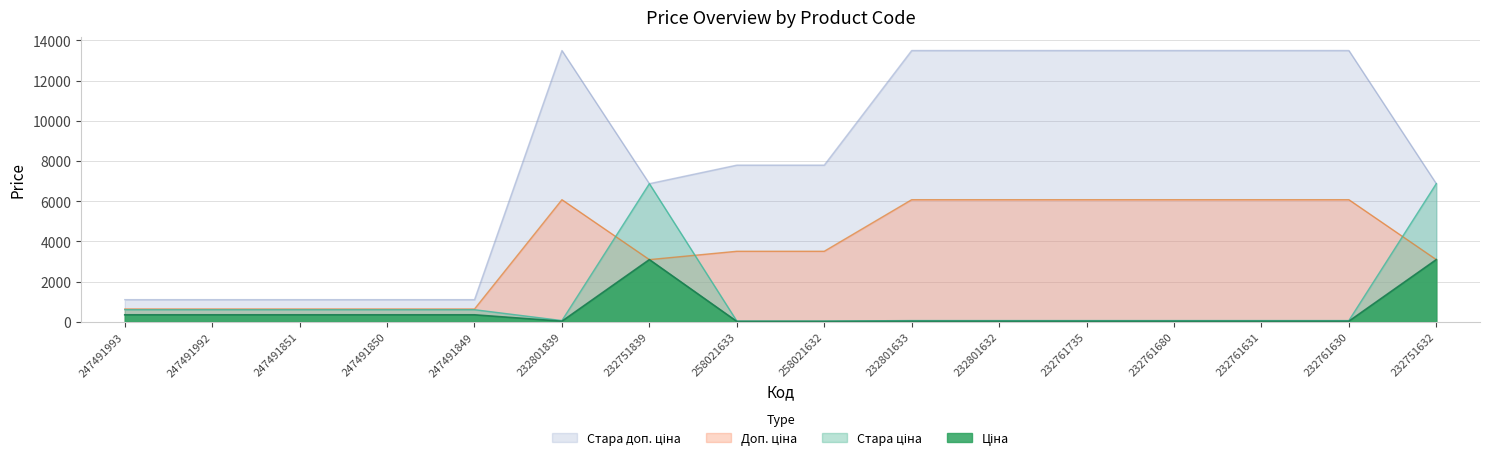

Between 258021632 and 232761630, which series saw the biggest shift?

Стара доп. ціна